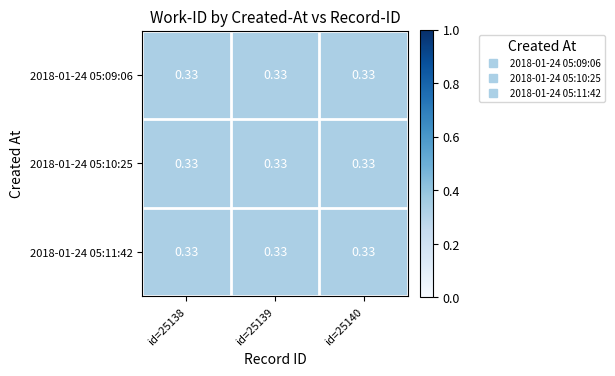

Reading left to right, what are all the values shown in this chart?

2018-01-24 05:09:06: id=25138=0.3	id=25139=0.3	id=25140=0.3
2018-01-24 05:10:25: id=25138=0.3	id=25139=0.3	id=25140=0.3
2018-01-24 05:11:42: id=25138=0.3	id=25139=0.3	id=25140=0.3